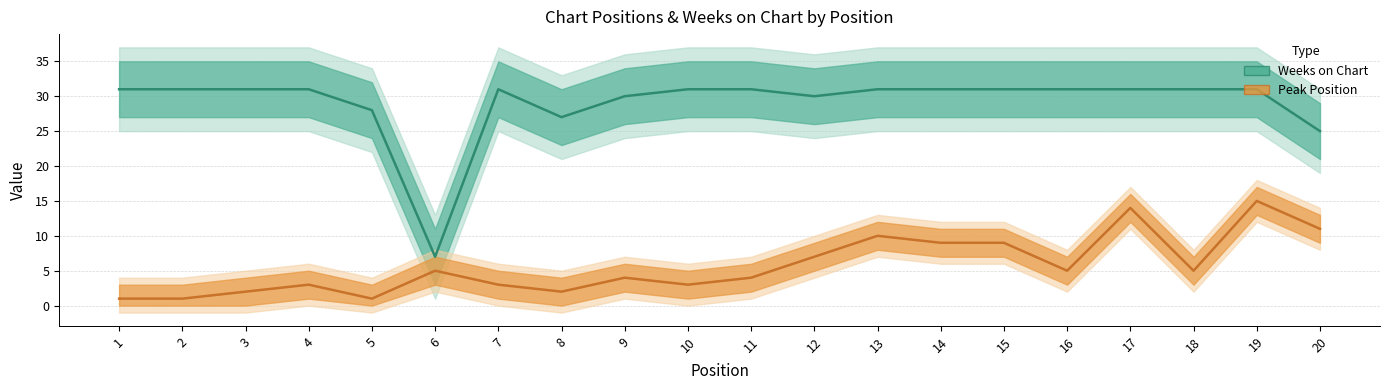

Count the number of data series in this chart.

2